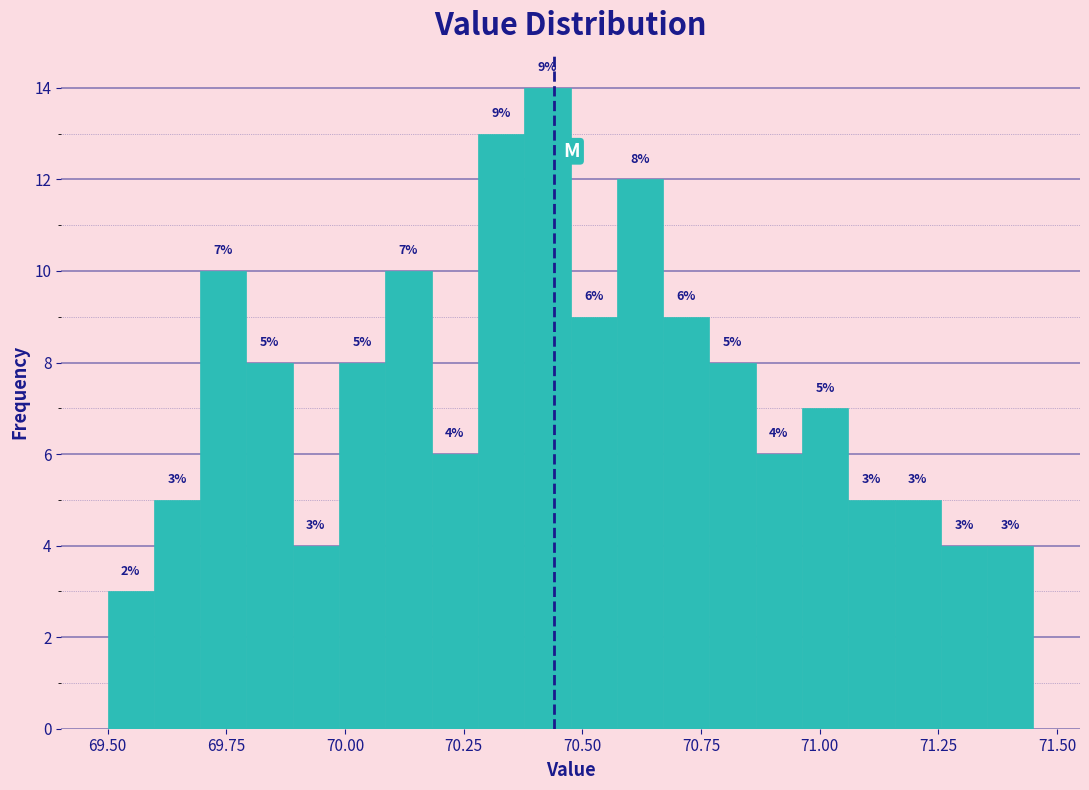

Read against the x-axis, roughly where is the centre of the tallest bar?

70.45